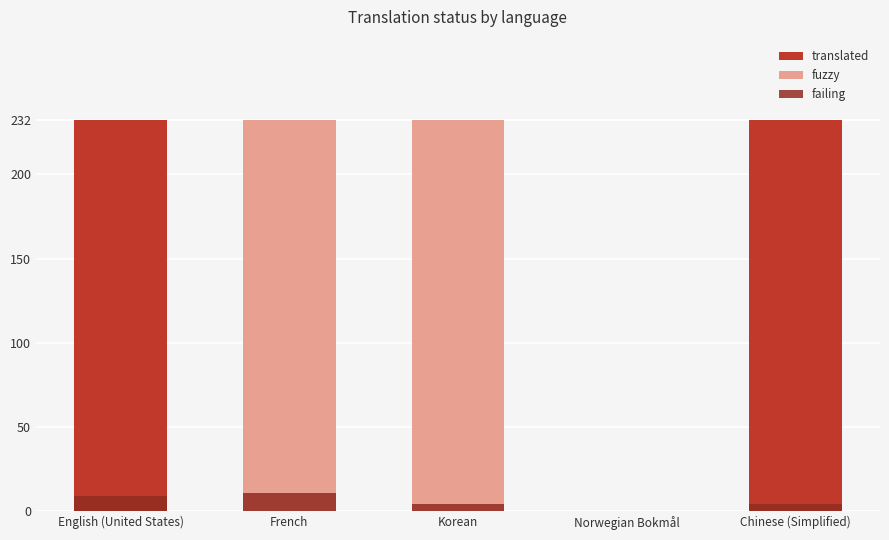

At Norwegian Bokmål, list the series in order from largest to smallest.

translated, fuzzy, failing